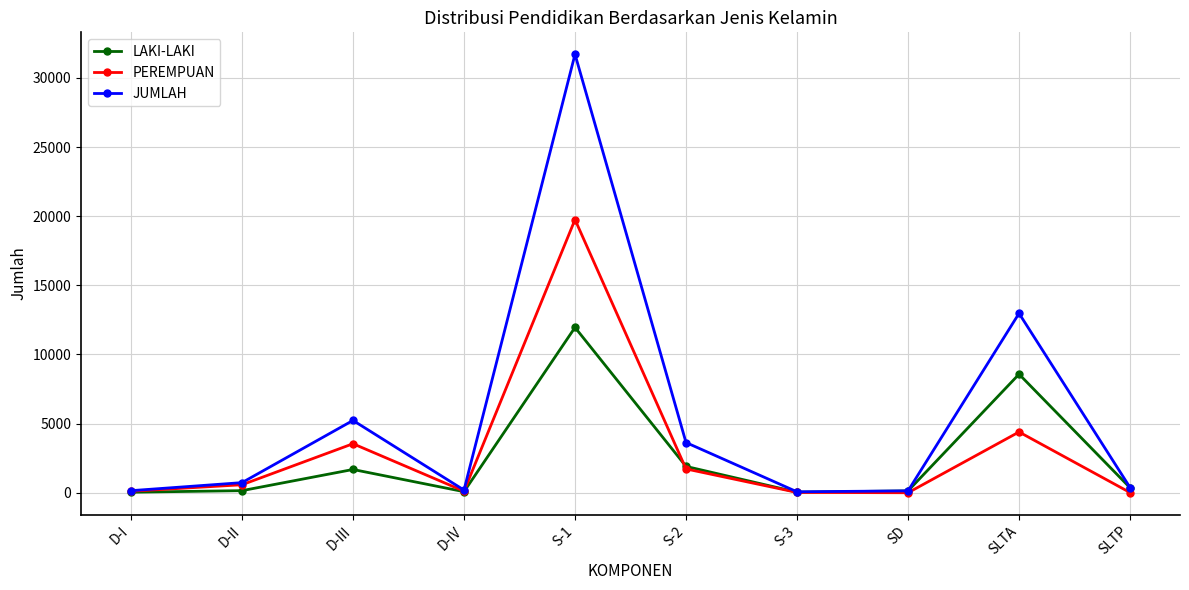

True or false: PEREMPUAN has a value of 4397 at SLTA.

True